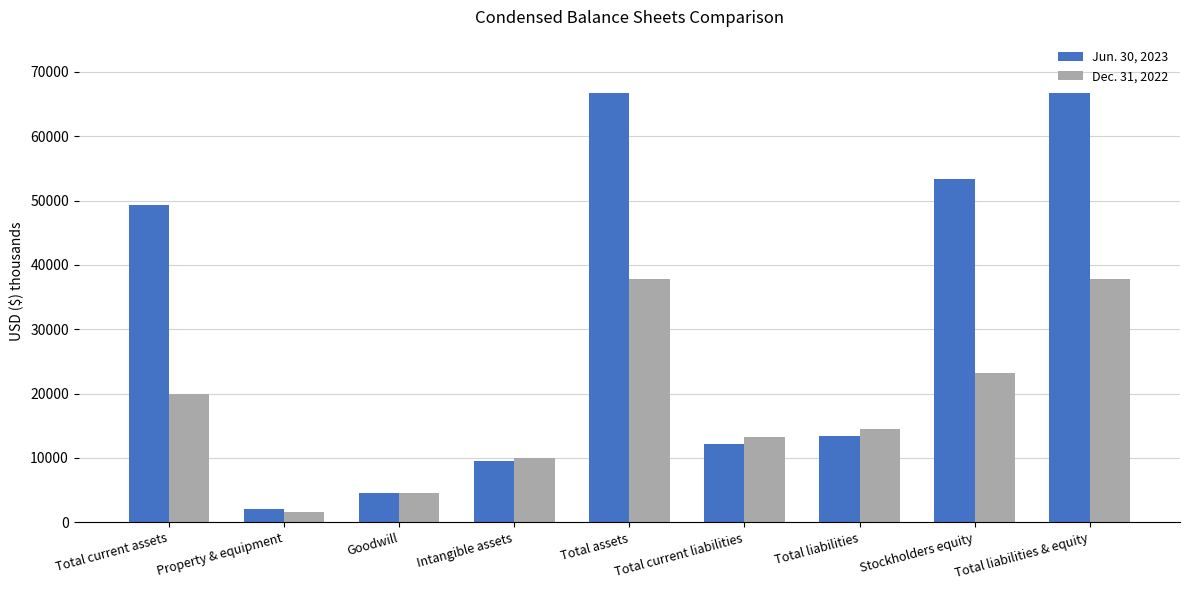

How many groups of bars are there?

9